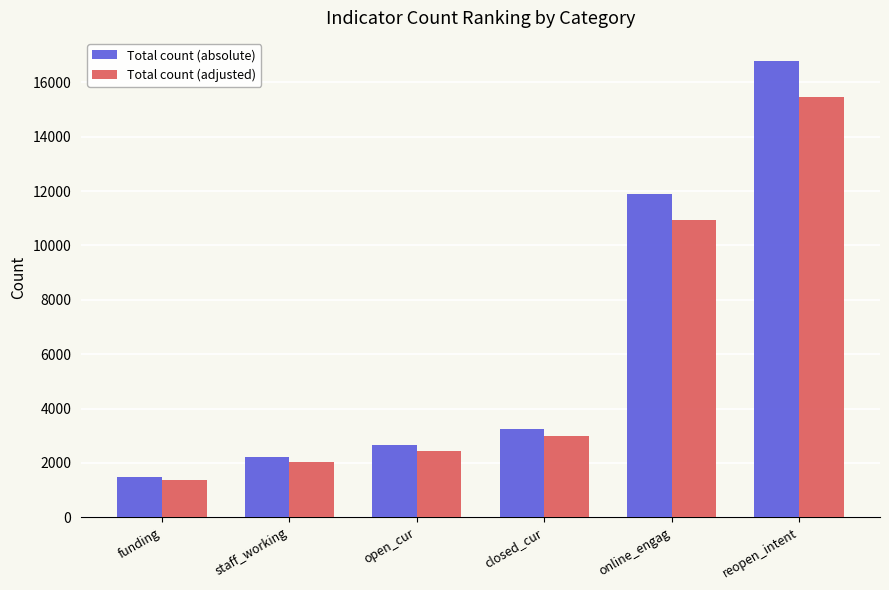

Read the Total count (adjusted) value at funding.

1364